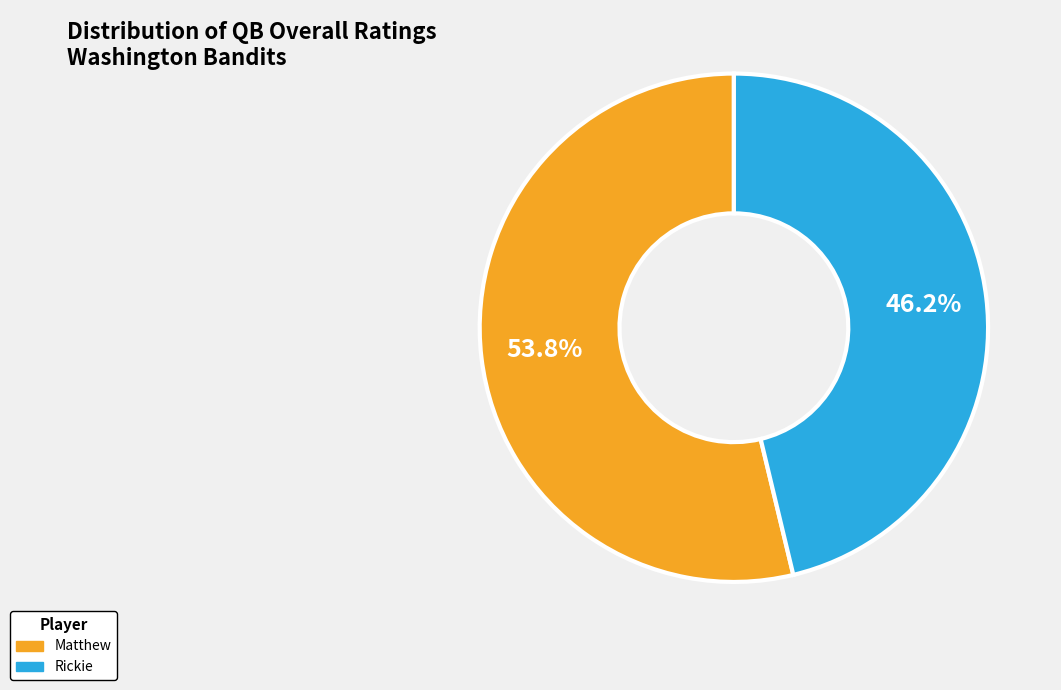

Which category has the biggest portion of the pie?

Matthew